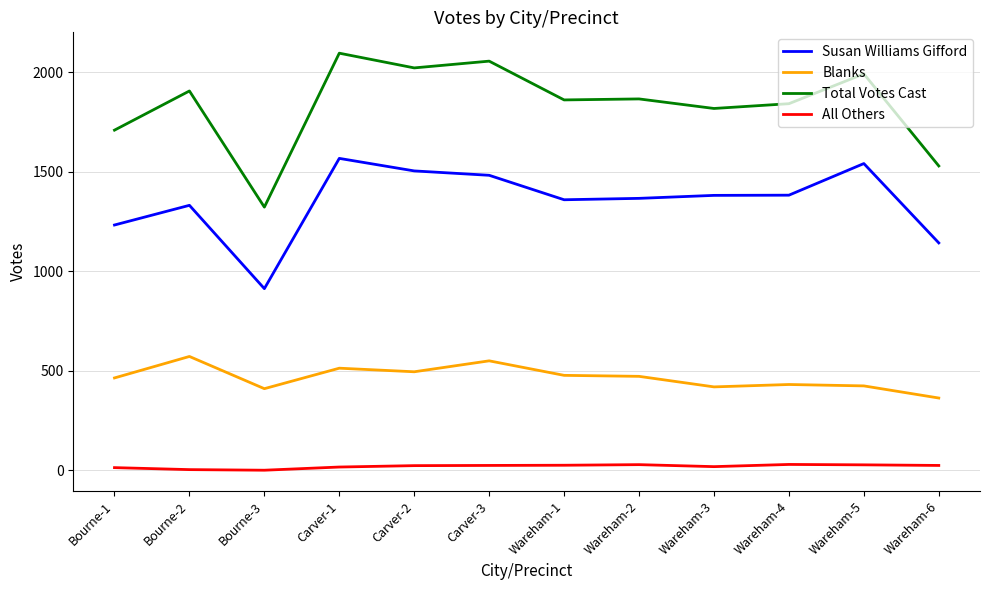

Between Wareham-4 and Wareham-6, which series saw the biggest shift?

Total Votes Cast